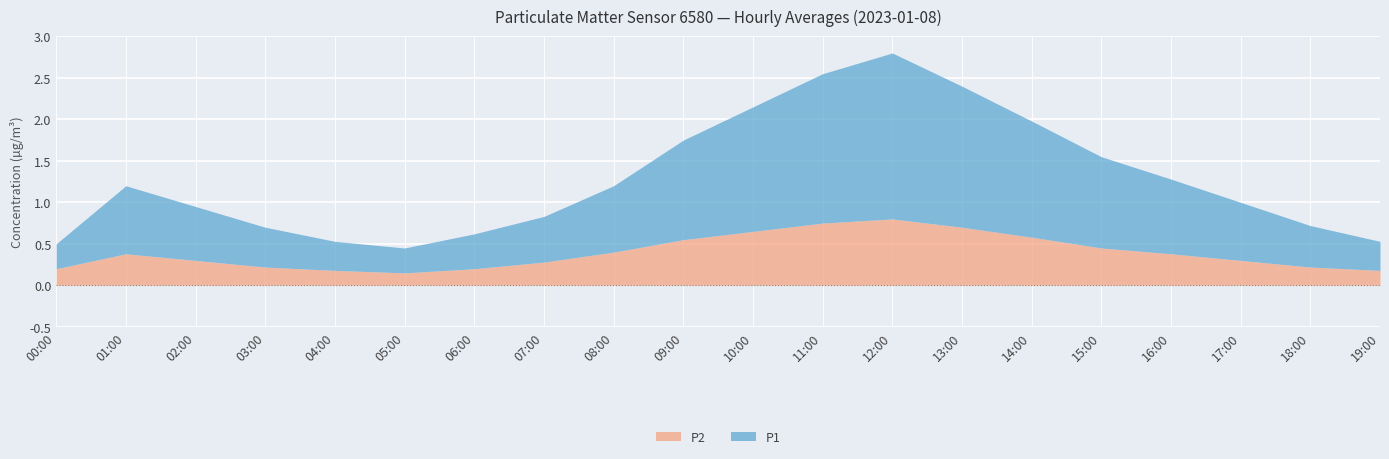

What is the spread (max minus min) of values at 18:00?

0.3